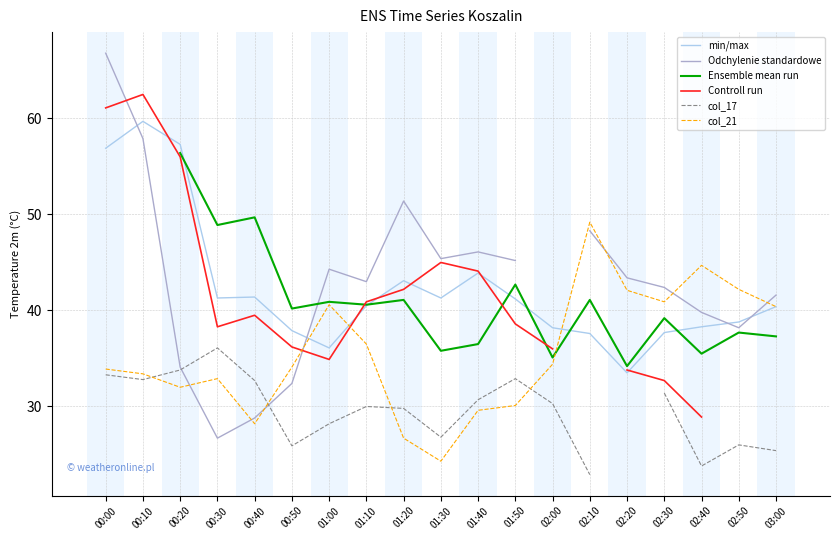

Which series has the widest spread of values?

Odchylenie standardowe